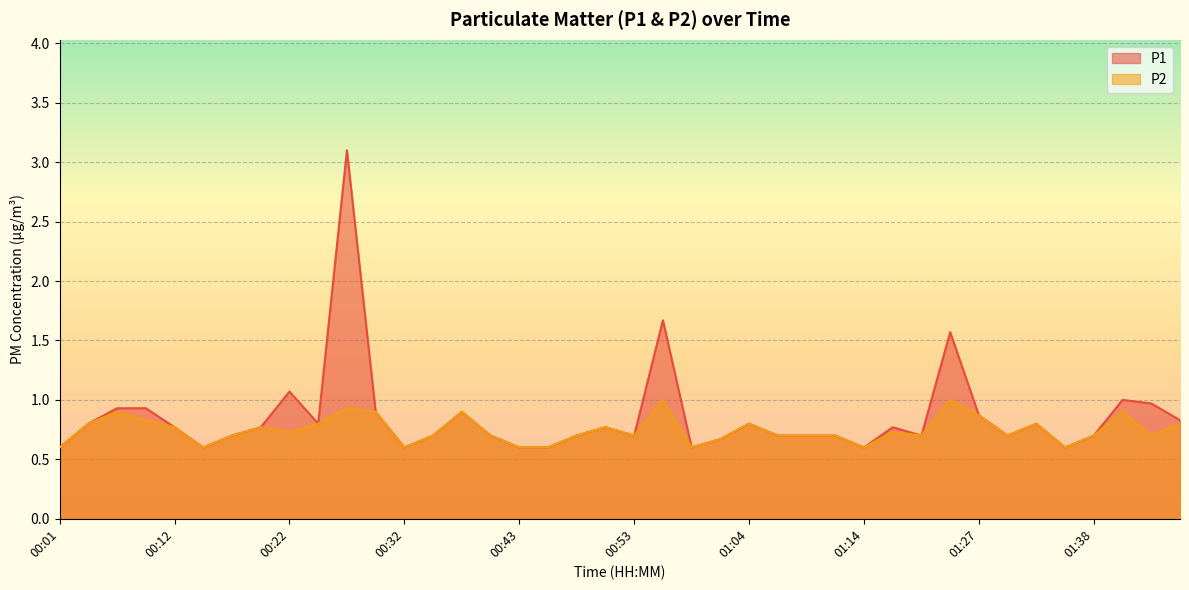

Rank the series by their maximum value, from lowest to highest.

P2, P1